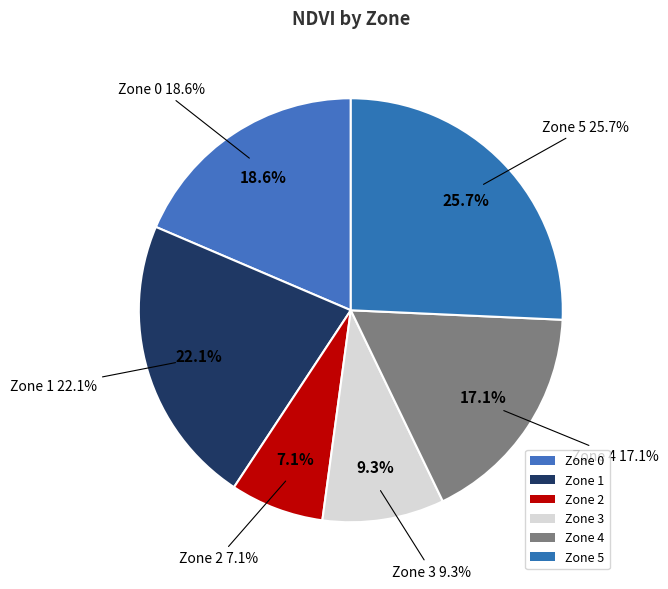

What percentage is the Zone 1 slice, to the nearest percent?

22%